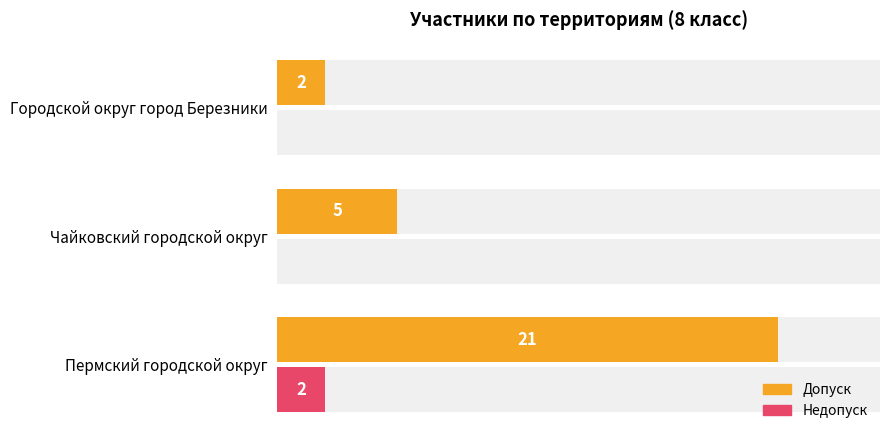

Count the number of categories in the chart.

3